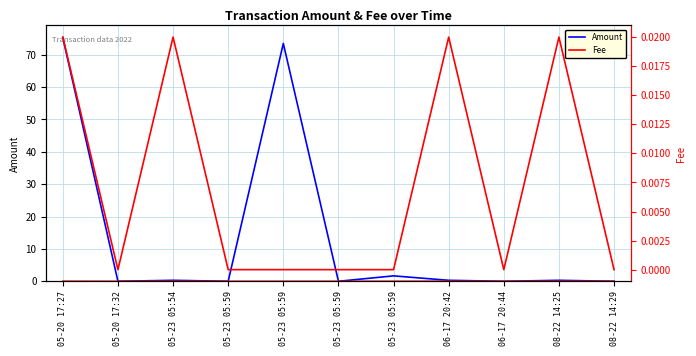

True or false: Fee and Amount intersect in this chart.

False